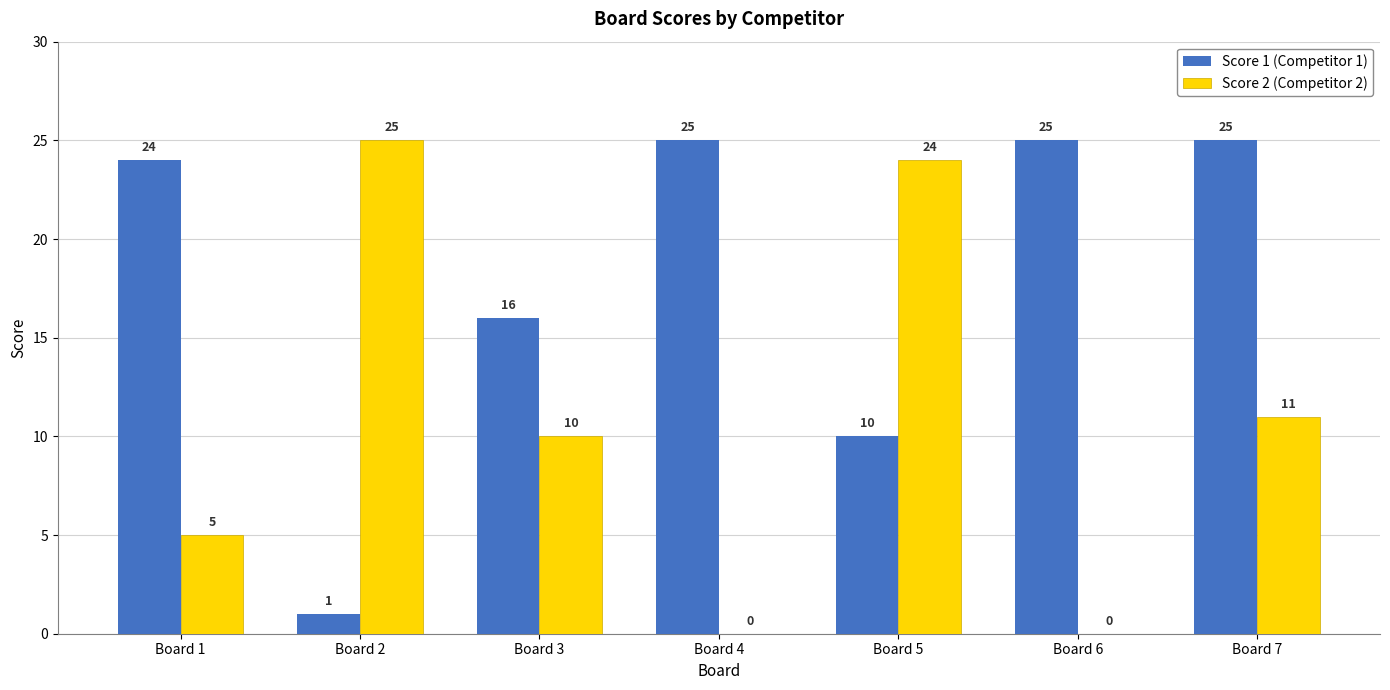

What is the average value of the Score 1 (Competitor 1) series?

18